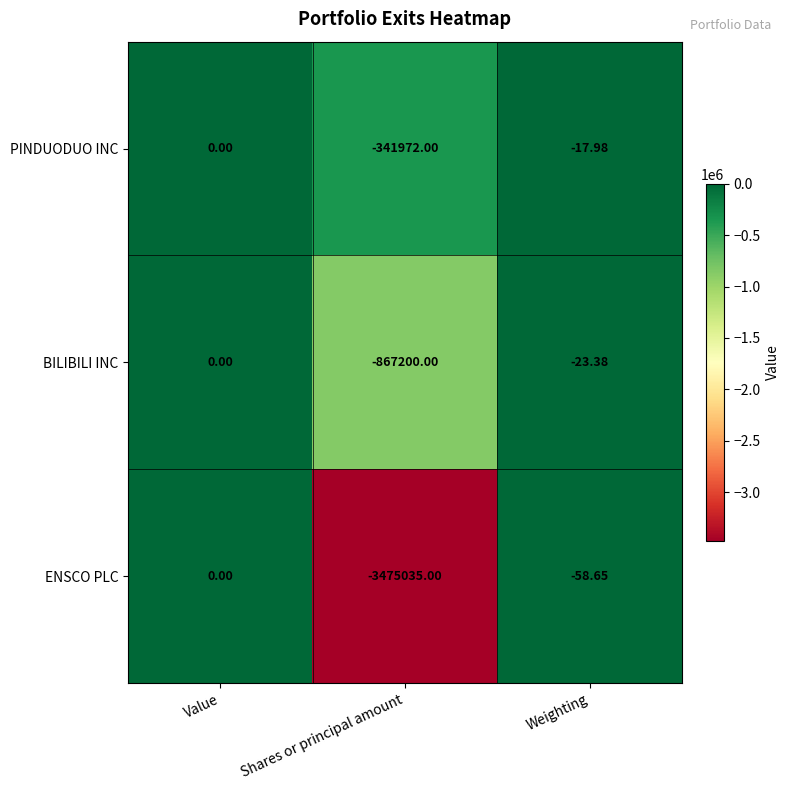

Rank the series at Shares or principal amount from lowest to highest value.

ENSCO PLC, BILIBILI INC, PINDUODUO INC